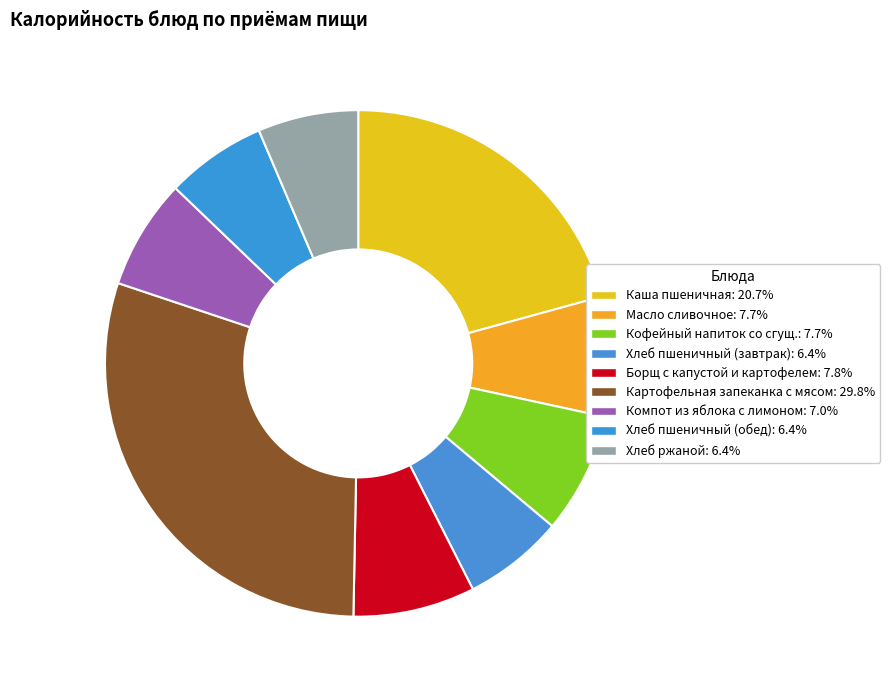

To the nearest percent, what is the difference between the largest and smallest slice percentages?

23%